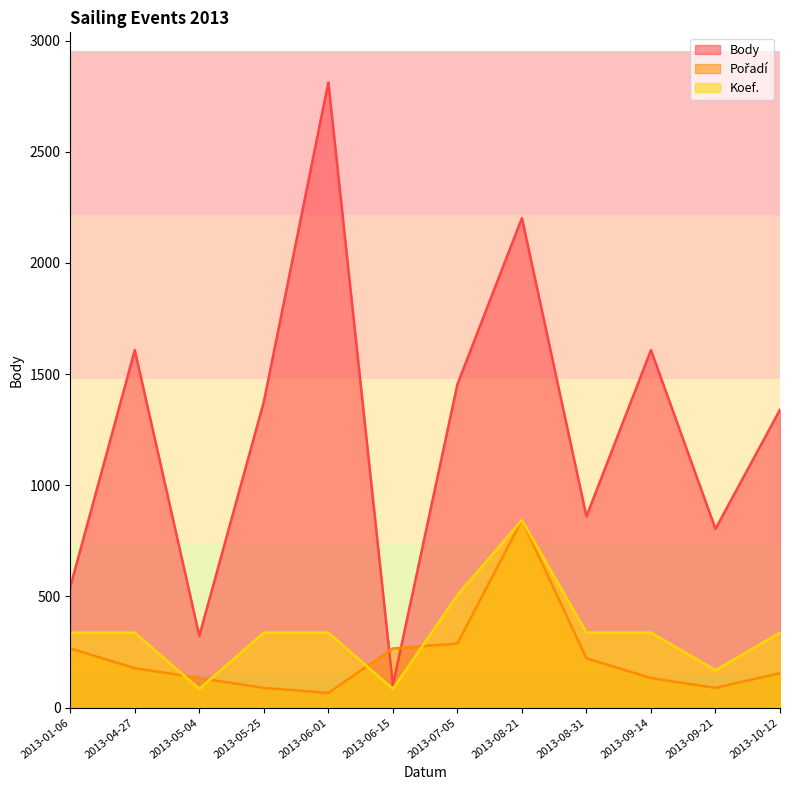

Where is Body nearest to the value 1456?

2013-07-05